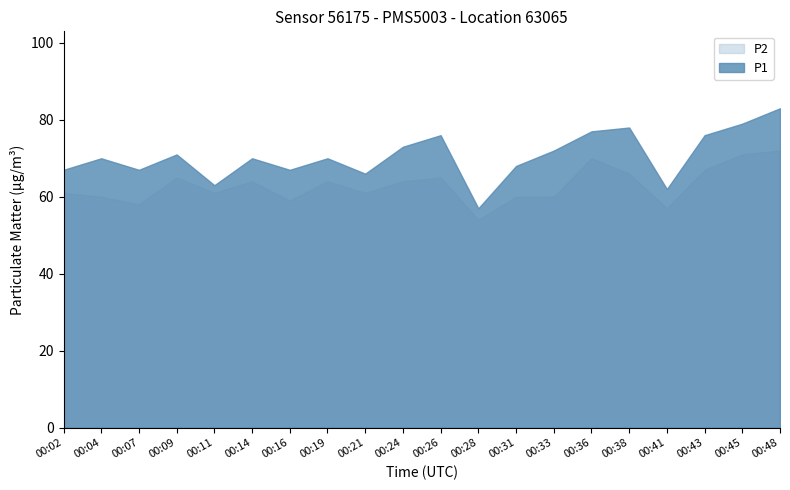

What is the total value across all series at 00:43?

143